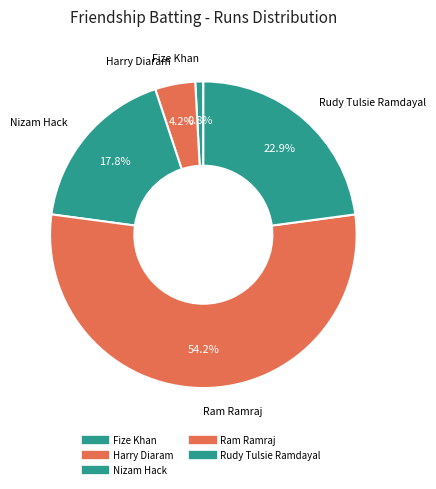

Count the number of slices in the pie.

5